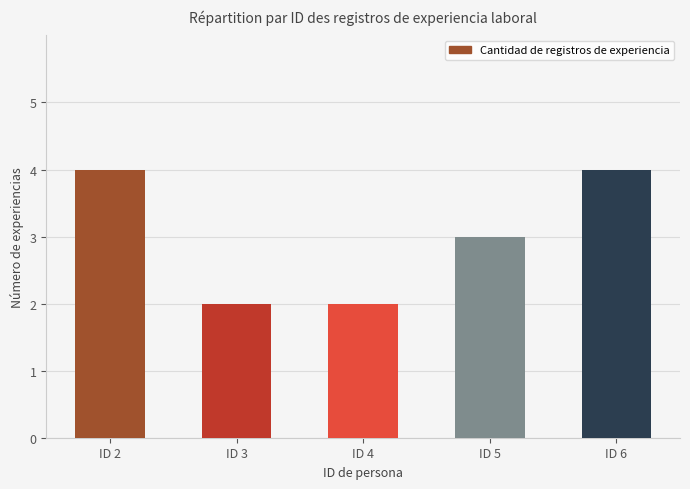

Is it true that the value at ID 6 is 6?

False